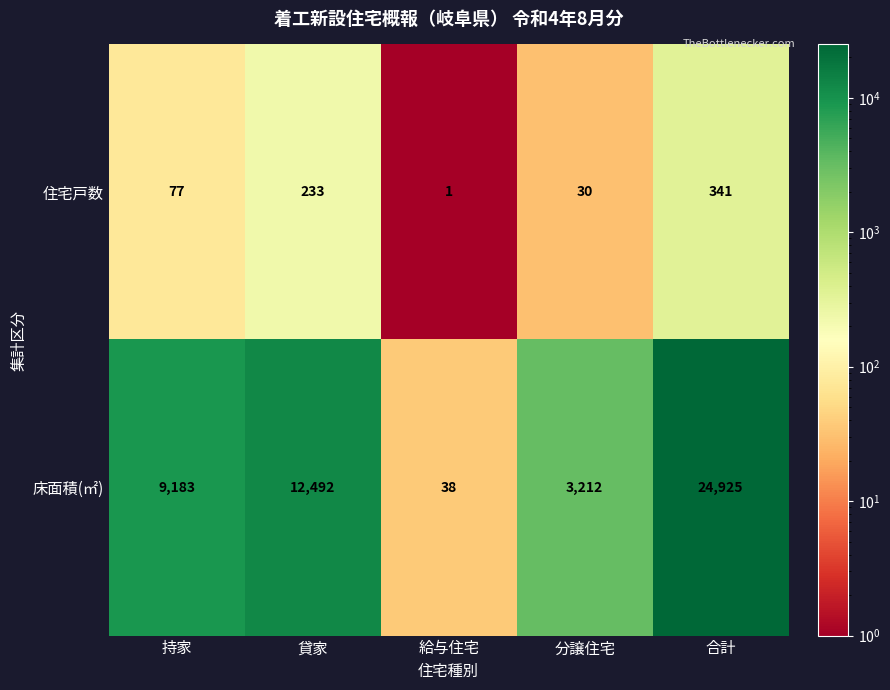

Which series has the largest total across all categories?

床面積(㎡)